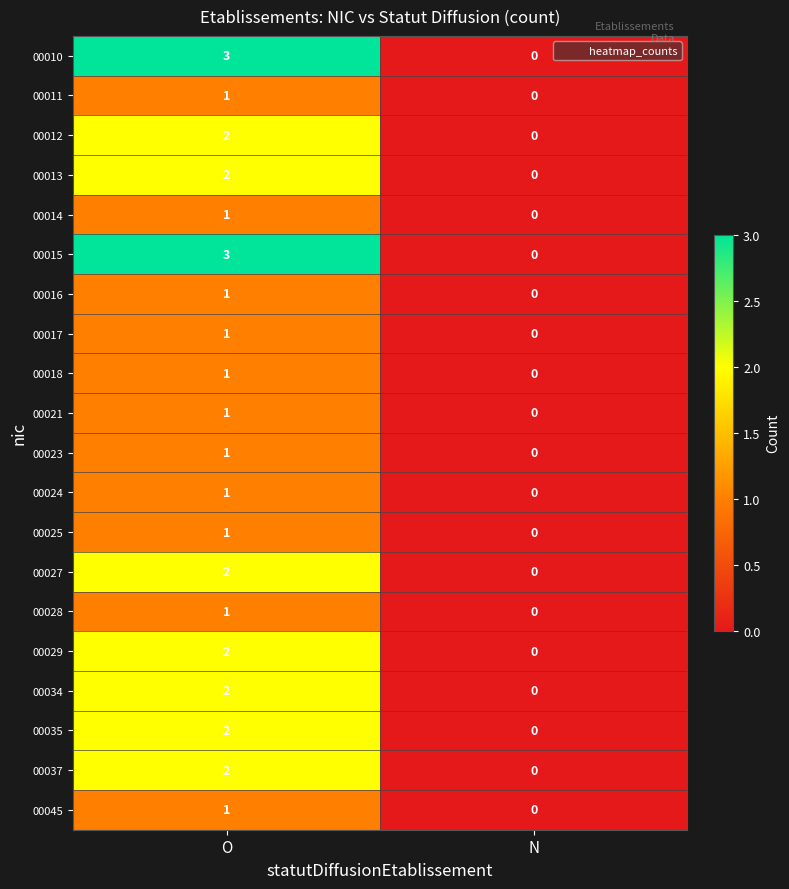

What is the difference between the highest and lowest values at O?

2